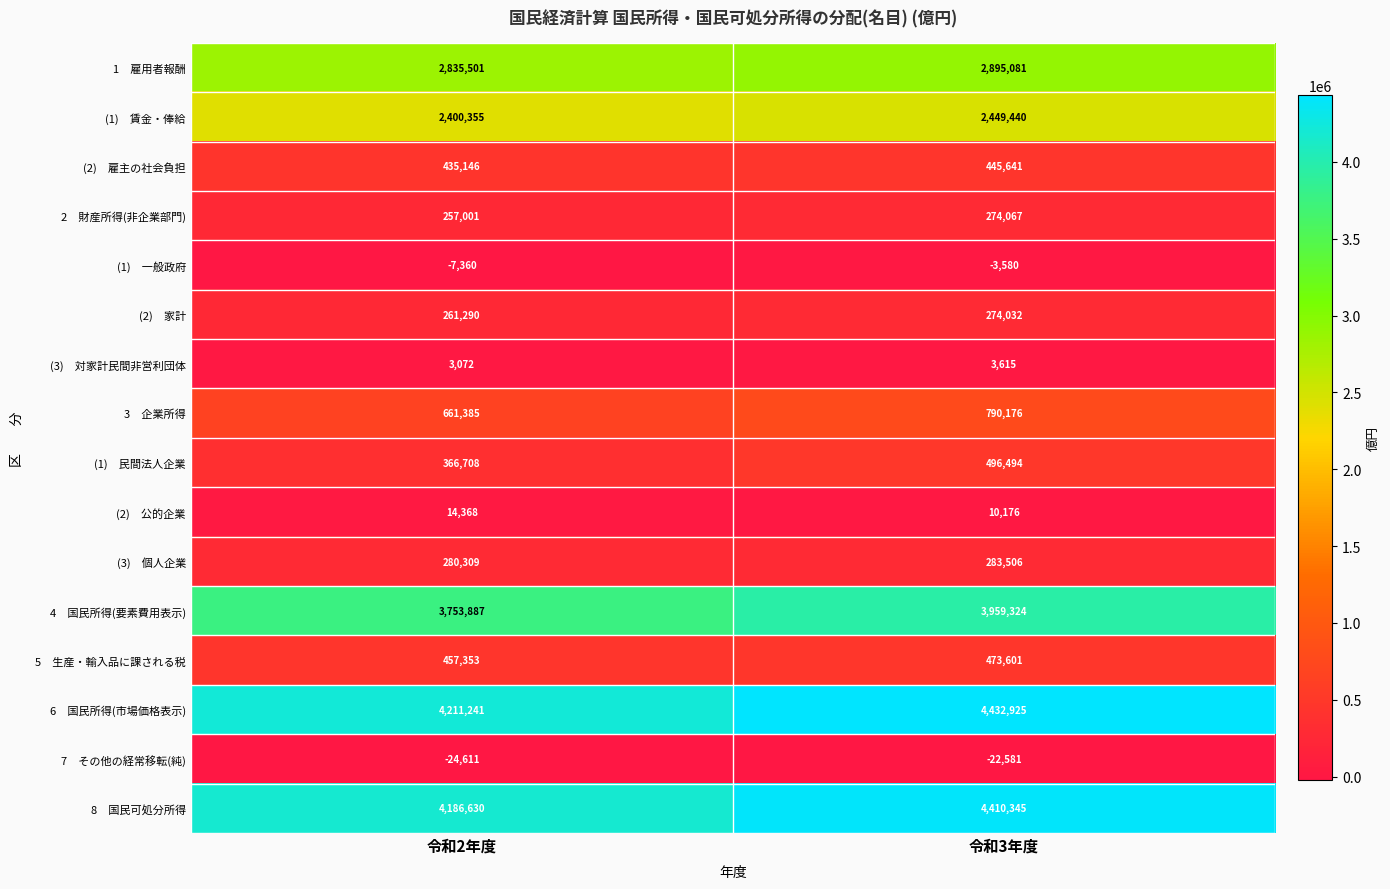

What is the difference between the highest and lowest values at 令和3年度?

4455506